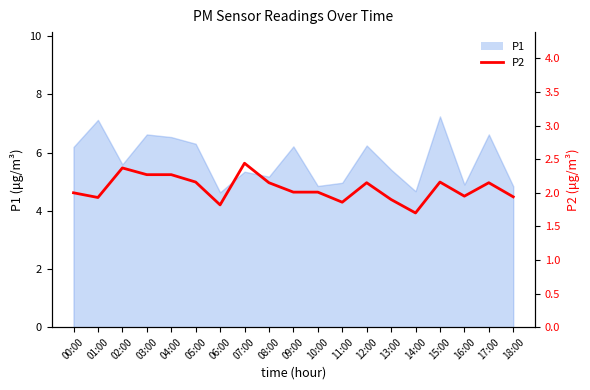

The value at 13:00 is 1.2. True or false?

False